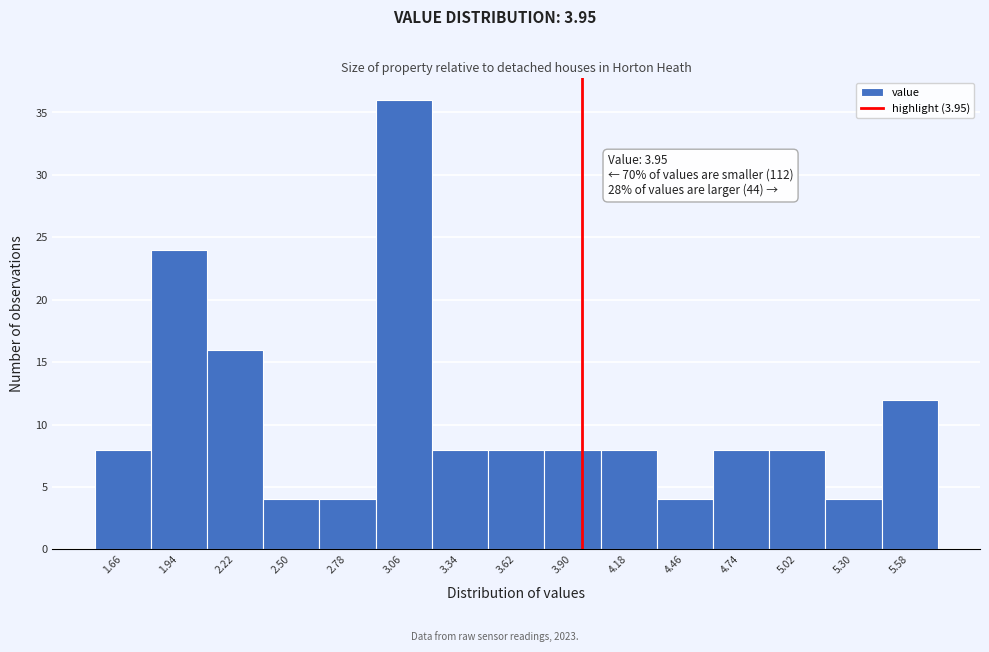

Over which range of the x-axis is the bar tallest?

2.92 to 3.20